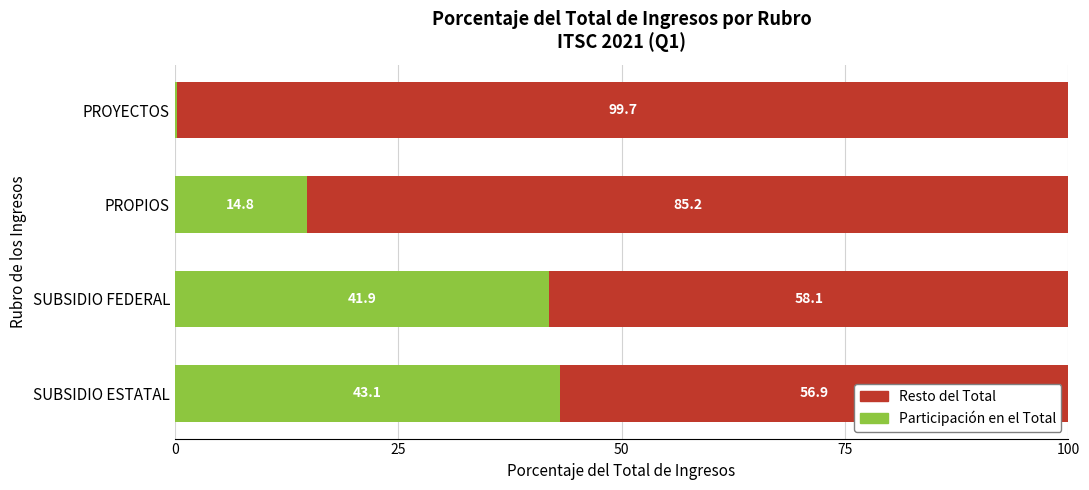

Which category has the highest value in the Participación en el Total series?

SUBSIDIO ESTATAL